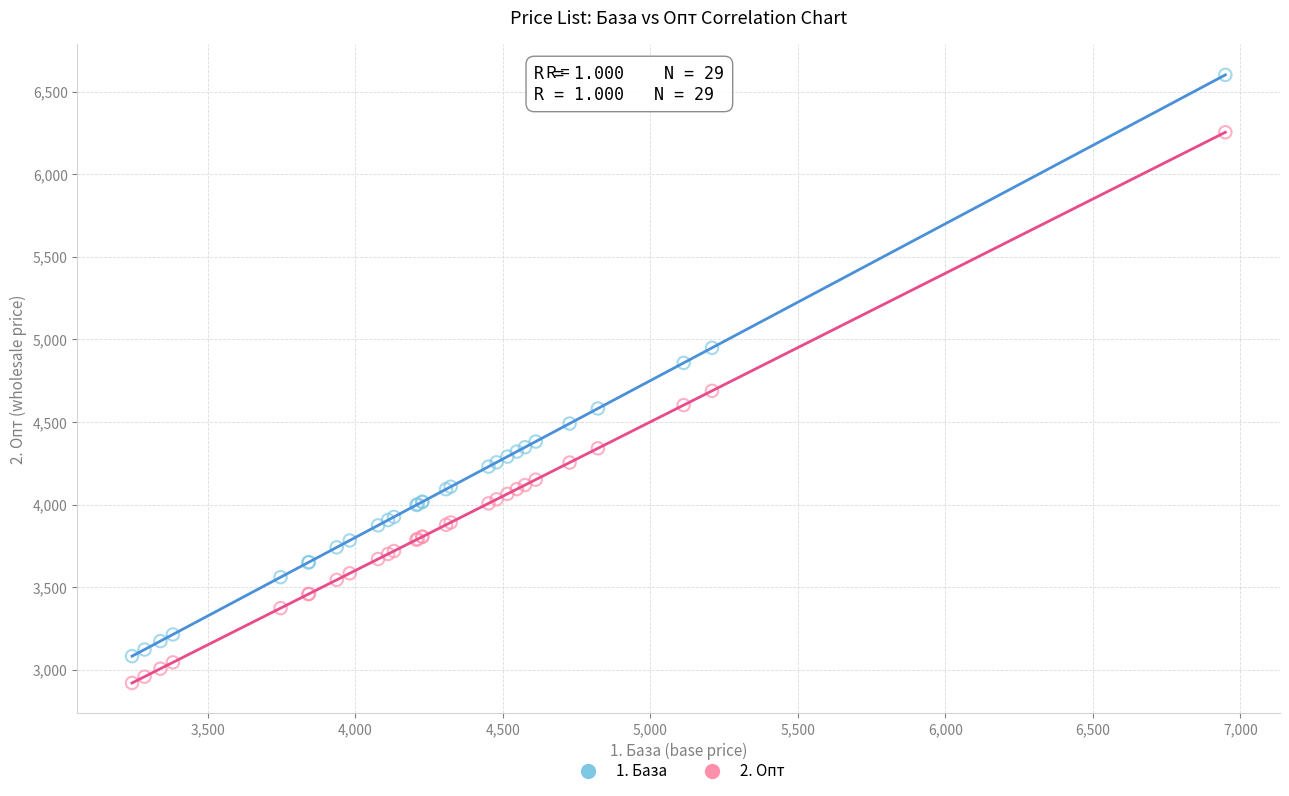

Which series reaches the minimum Y coordinate?

2. Опт